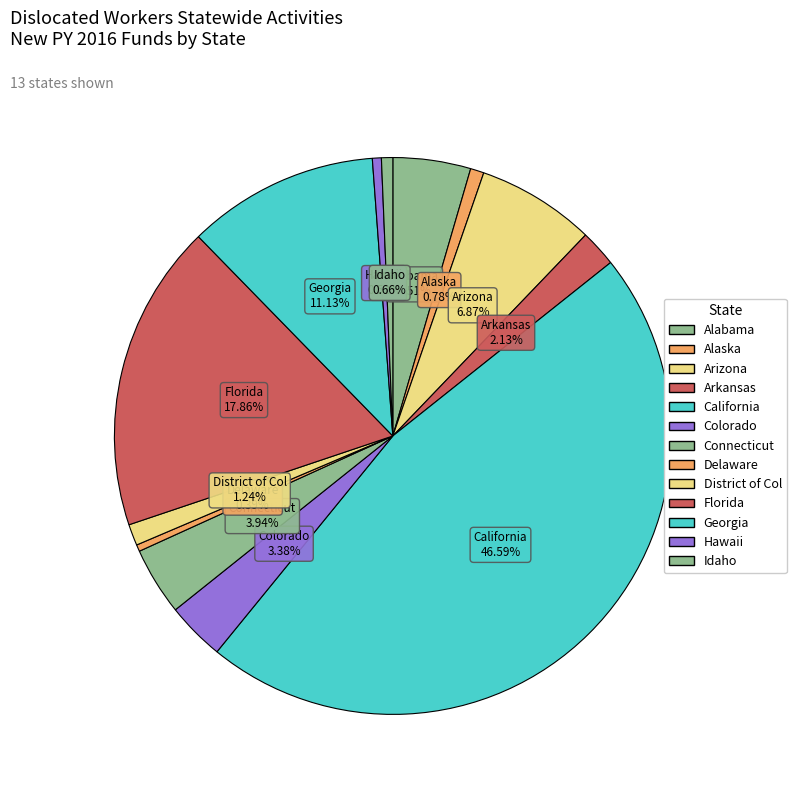

Is Hawaii the majority of the pie?

No